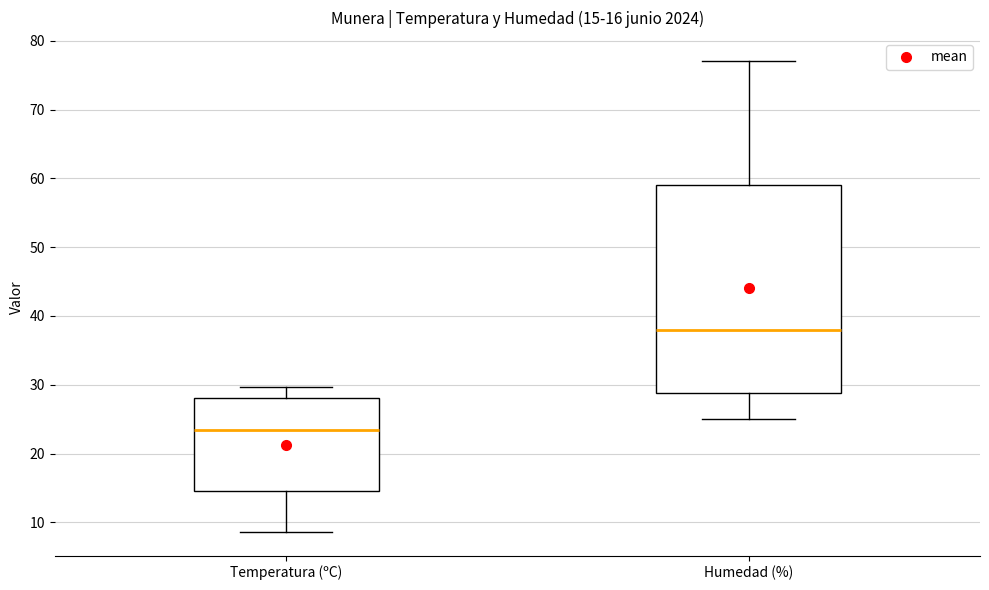

Comparing the boxes themselves (not the whiskers), which one is the tallest?

Humedad (%)